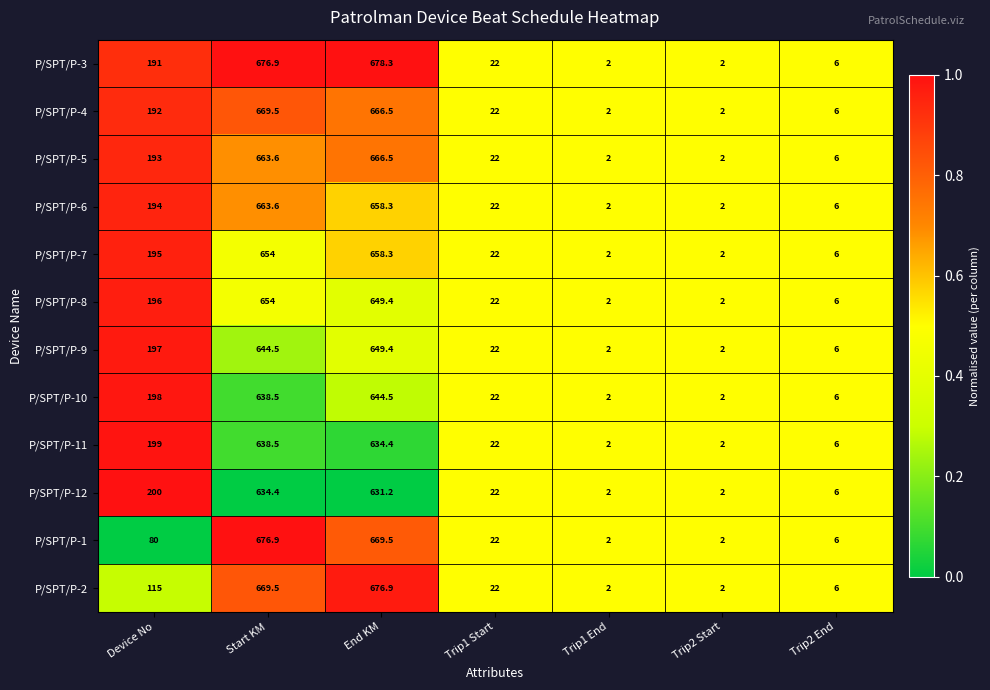

What value does the P/SPT/P-10 series have at Trip2 Start?

2.0